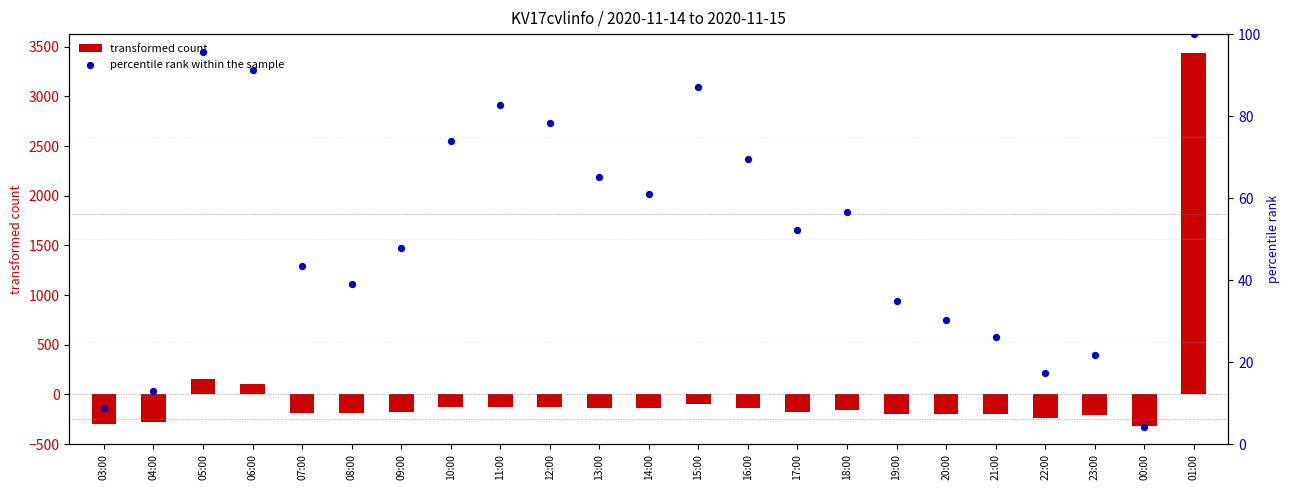

What are all the series names shown in the legend?

transformed count, percentile rank within the sample